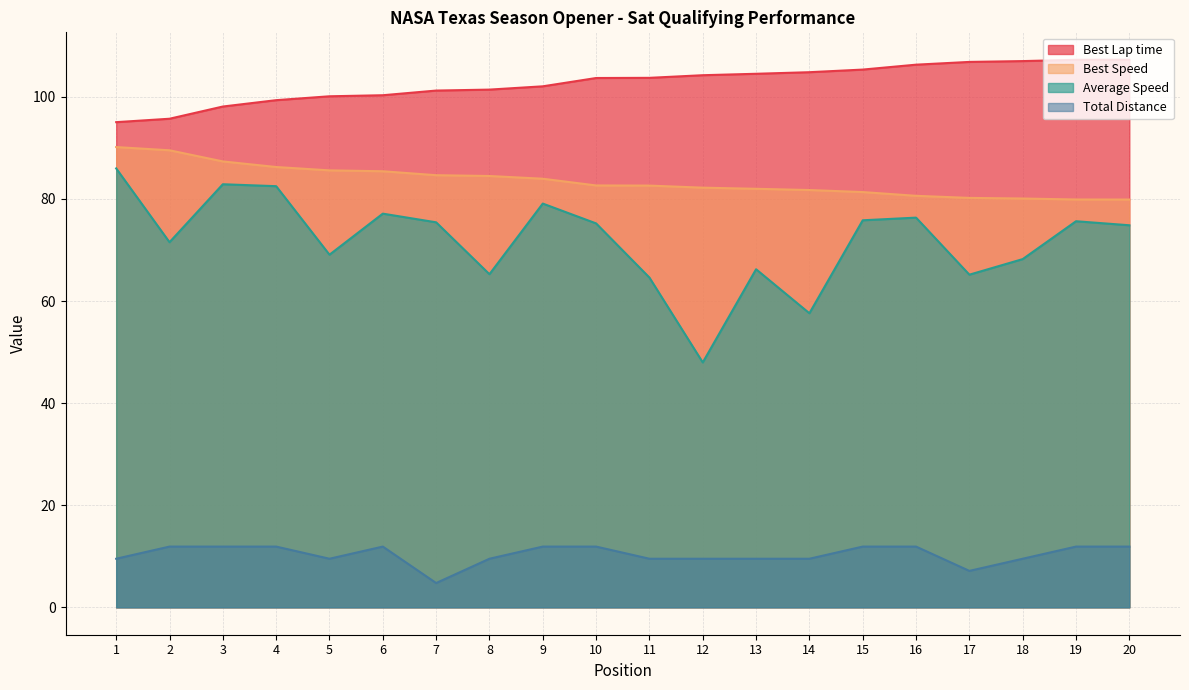

What is the average value of the Average Speed series?

71.8